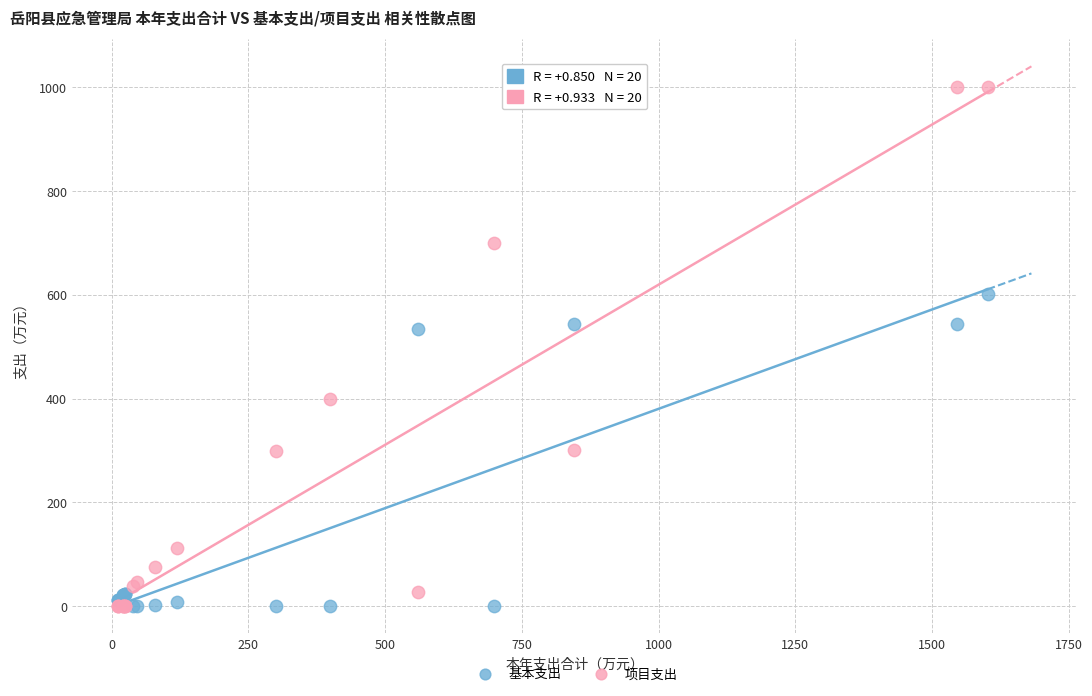

Which series has the largest Y range (max minus min)?

项目支出